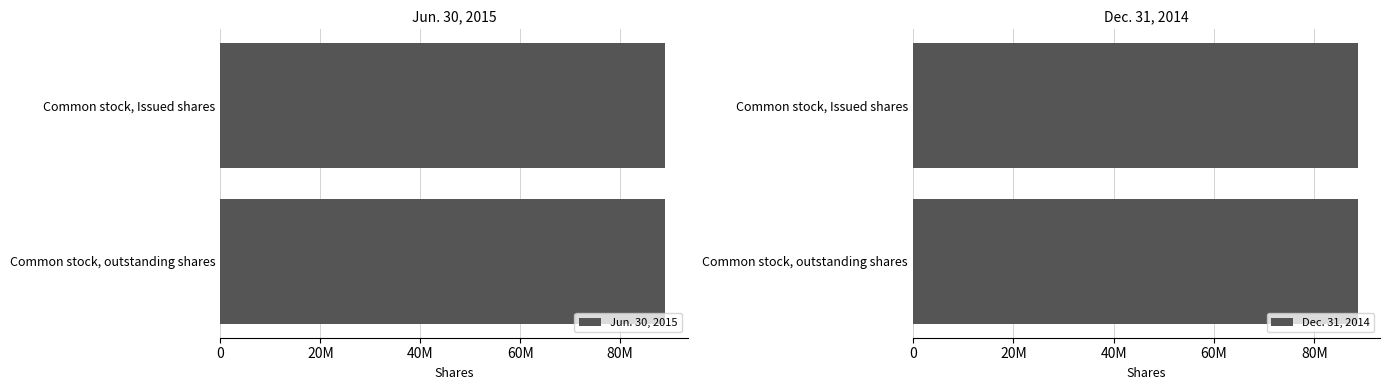

List the series in order of their peak value, lowest first.

Jun. 30, 2015, Dec. 31, 2014